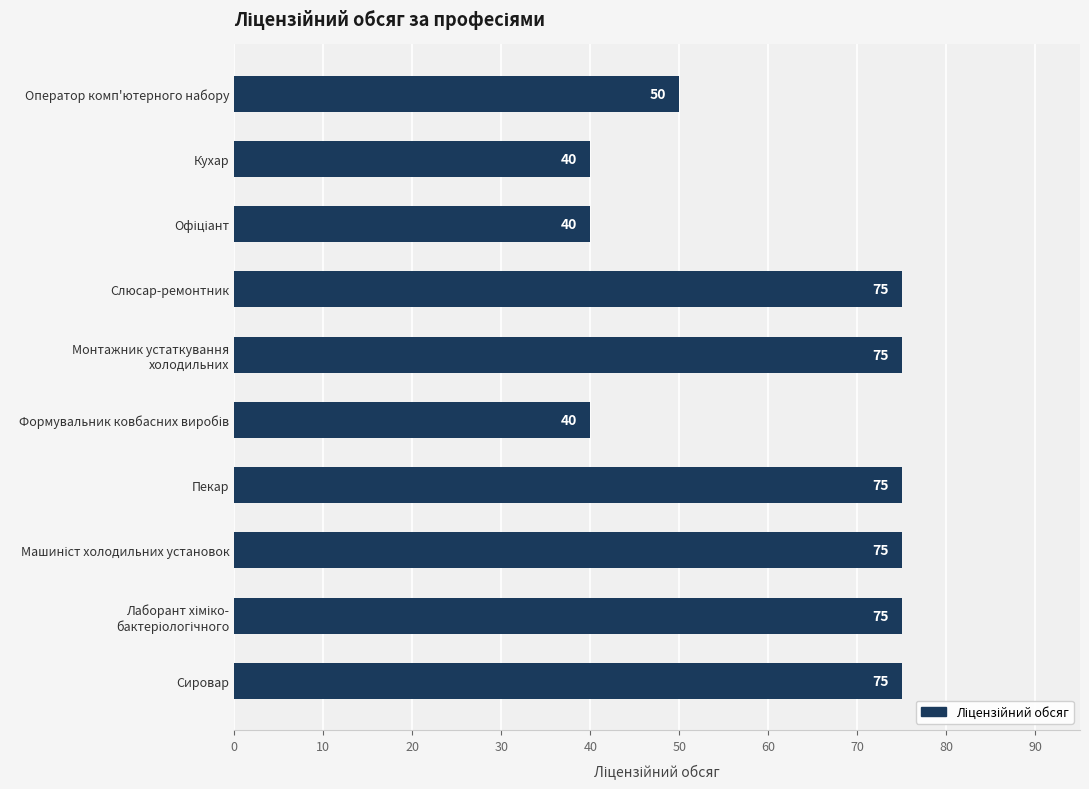

What is the sum of all values?

620